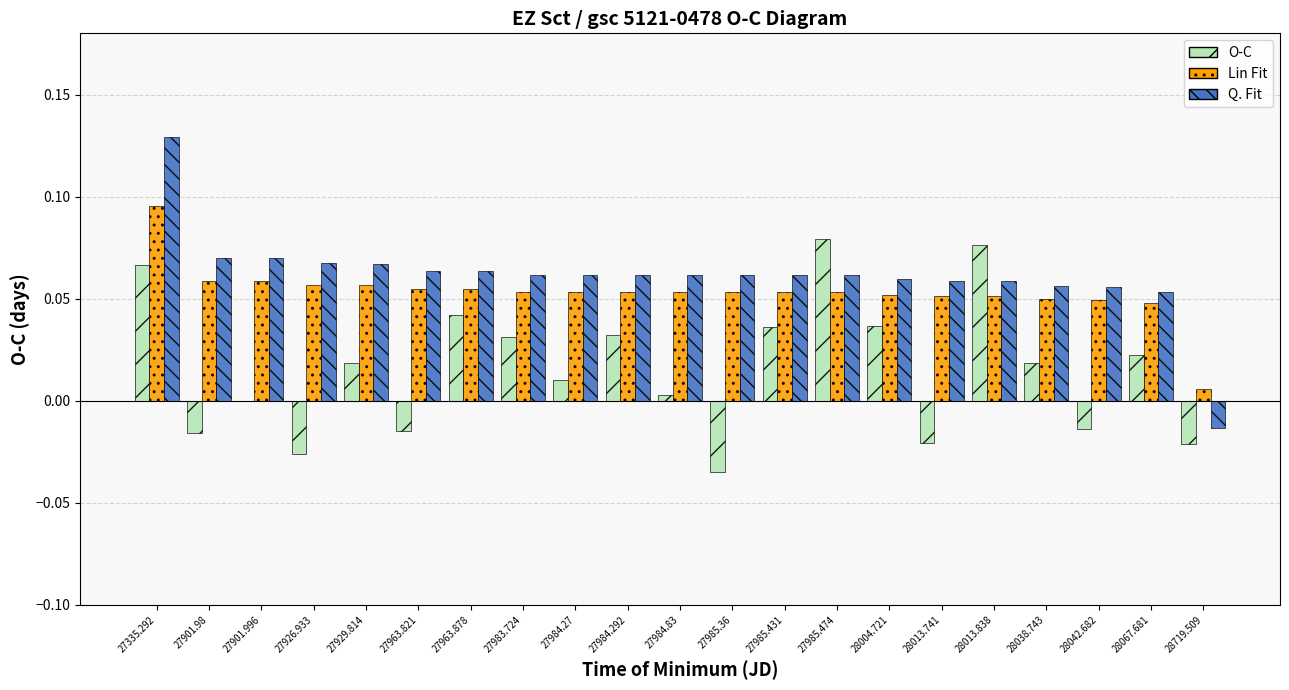

Between 27983.724 and 27985.431, which series saw the biggest shift?

O-C